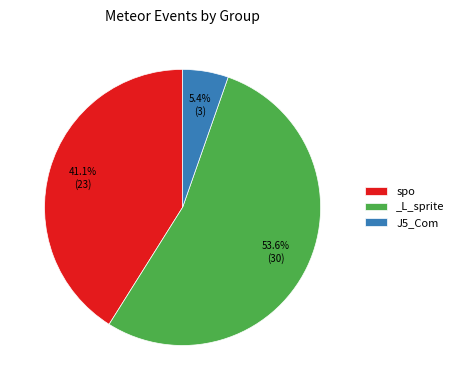

Count the number of slices in the pie.

3